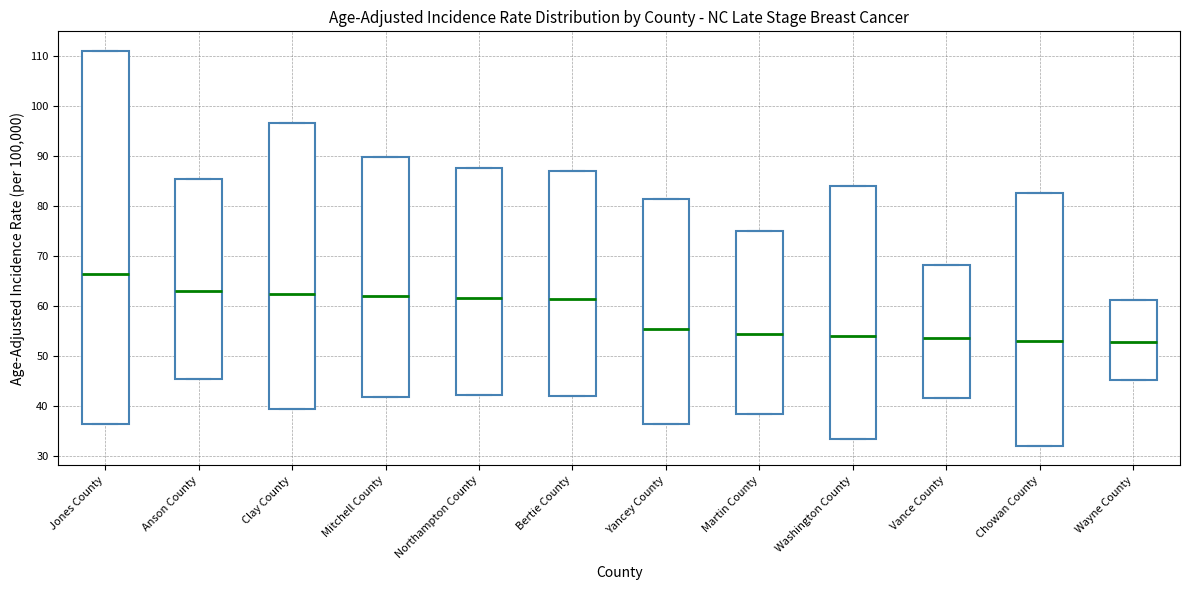

Reading left to right, read every box against the y-axis: the position of its median line, the range the box covers, and the ends of its whiskers. The values are not printed on the chart, so give them approximately, as read against the axis.

Jones County: median 66, box 36 to 111, whiskers 36 to 111
Anson County: median 63, box 45 to 85, whiskers 45 to 85
Clay County: median 62, box 39 to 97, whiskers 39 to 97
Mitchell County: median 62, box 42 to 90, whiskers 42 to 90
Northampton County: median 62, box 42 to 88, whiskers 42 to 88
Bertie County: median 61, box 42 to 87, whiskers 42 to 87
Yancey County: median 55, box 36 to 81, whiskers 36 to 81
Martin County: median 54, box 38 to 75, whiskers 38 to 75
Washington County: median 54, box 33 to 84, whiskers 33 to 84
Vance County: median 54, box 42 to 68, whiskers 42 to 68
Chowan County: median 53, box 32 to 83, whiskers 32 to 83
Wayne County: median 53, box 45 to 61, whiskers 45 to 61